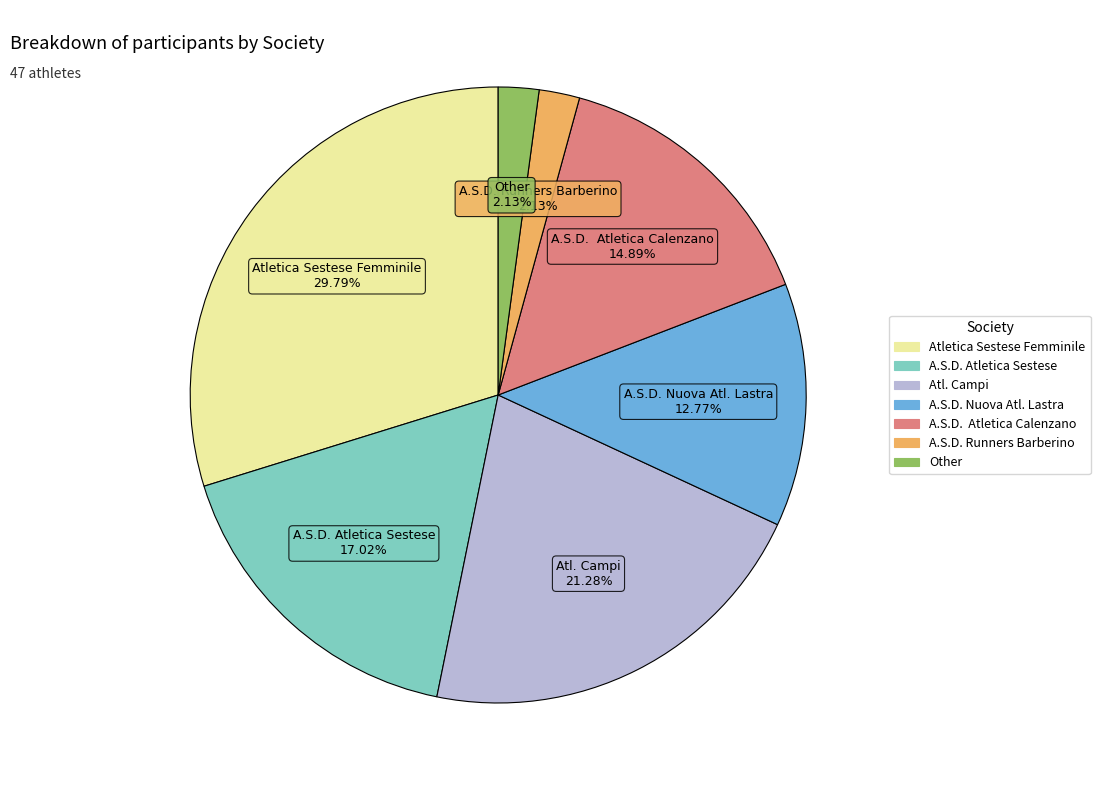

To the nearest percent, what is the average slice percentage?

14%